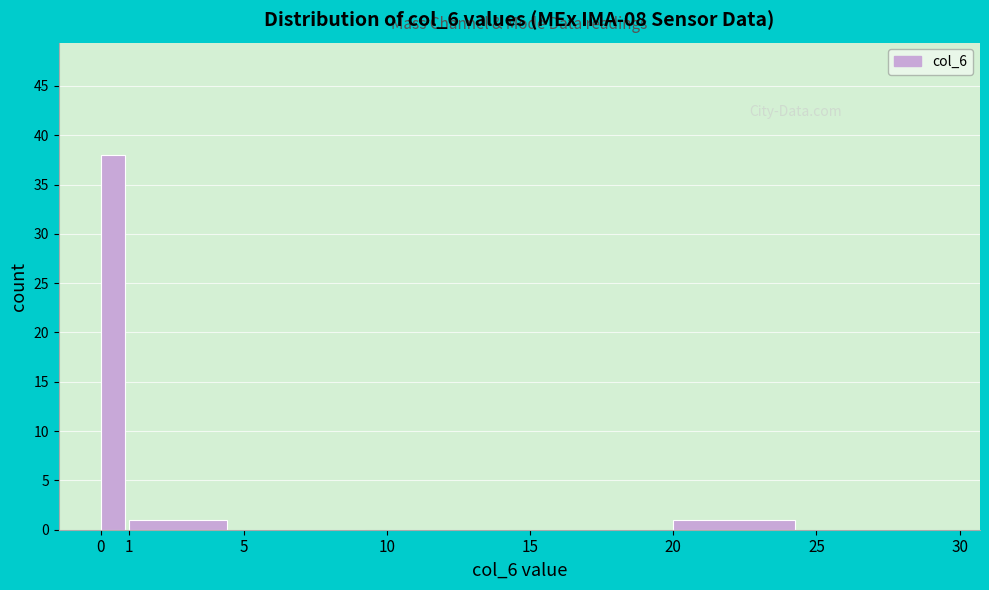

Reading left to right, list every bar in this chart as the range it spans on the x-axis followed by its height. The values are not printed on the chart, so give them approximately, as read against the axis.

0 to 1: 38
1 to 5: 1
5 to 10: 0
10 to 15: 0
15 to 20: 0
20 to 25: 1
25 to 30: 0